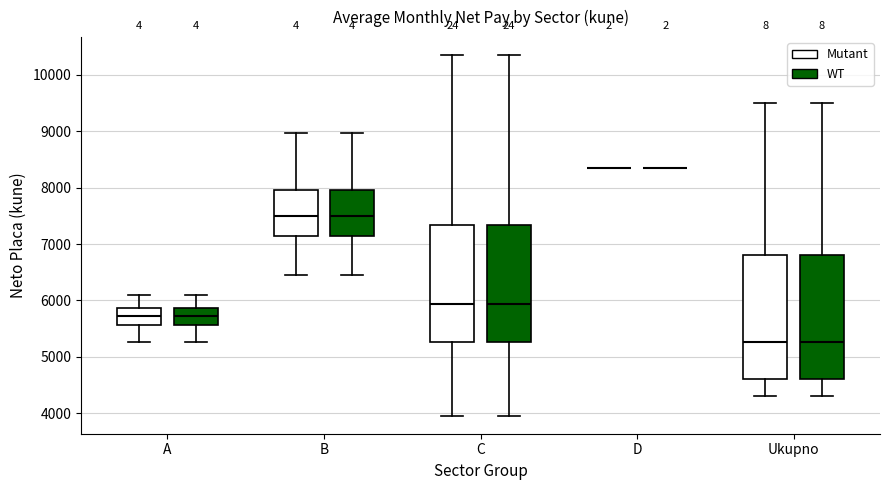

Where does the median line of the box for B (WT) sit on the y-axis? The values are not printed on the chart, so give them approximately, as read against the axis.

7500